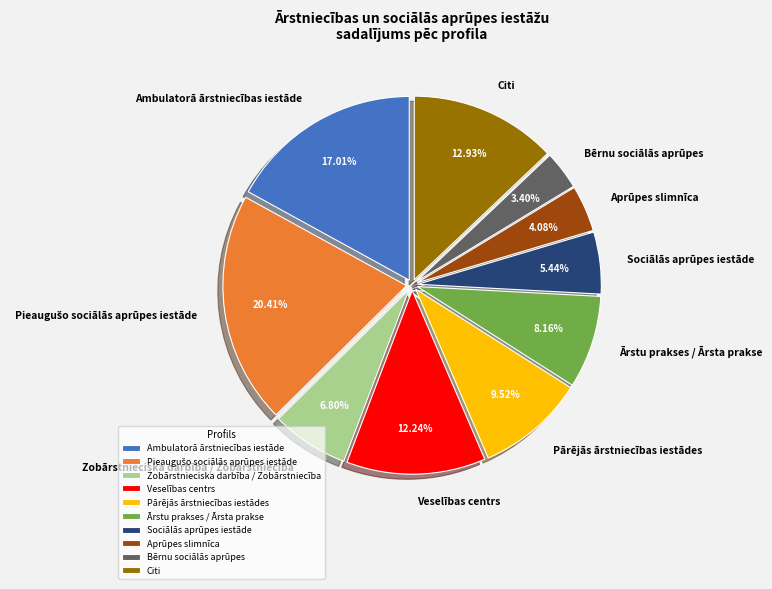

To the nearest percent, what is the average slice percentage?

10%